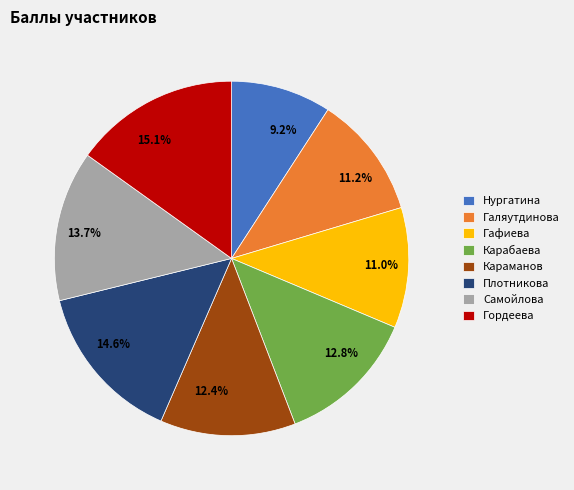

What is the smallest slice in the pie chart?

Нургатина